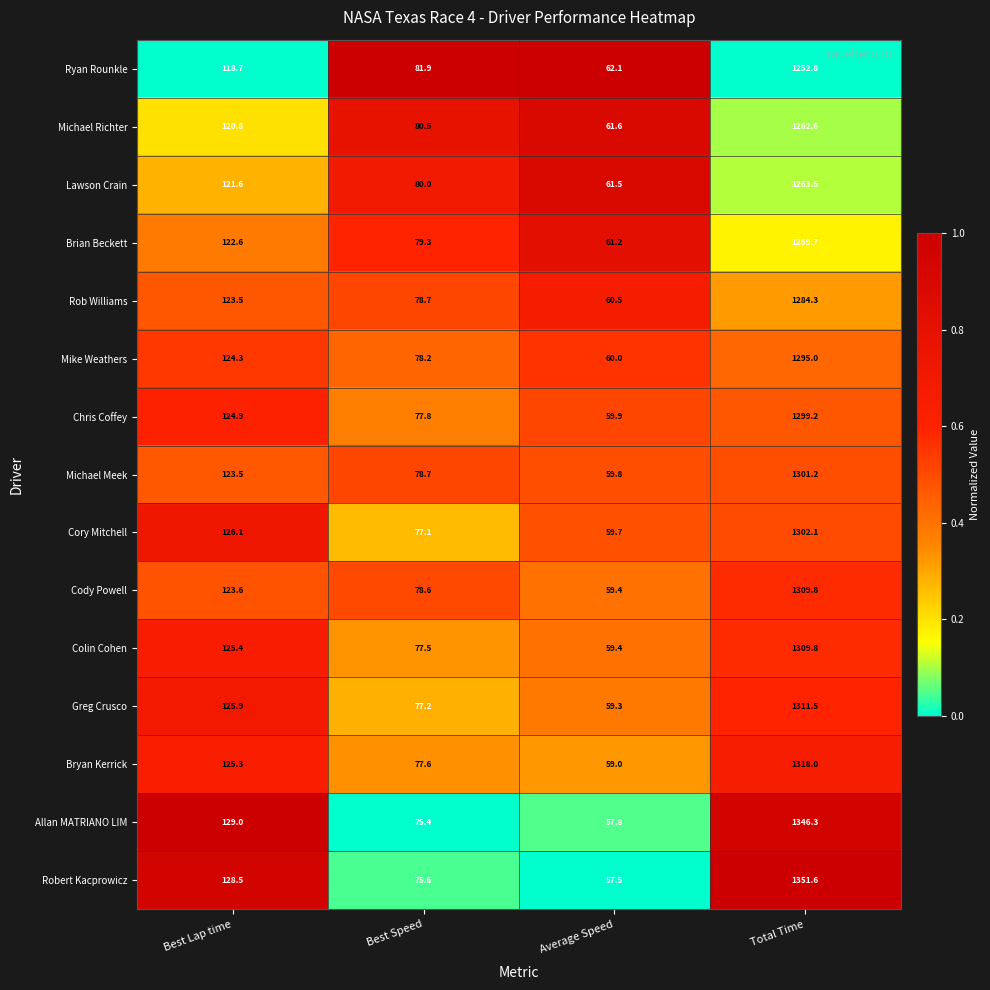

Which series changed the most between Best Speed and Total Time?

Robert Kacprowicz